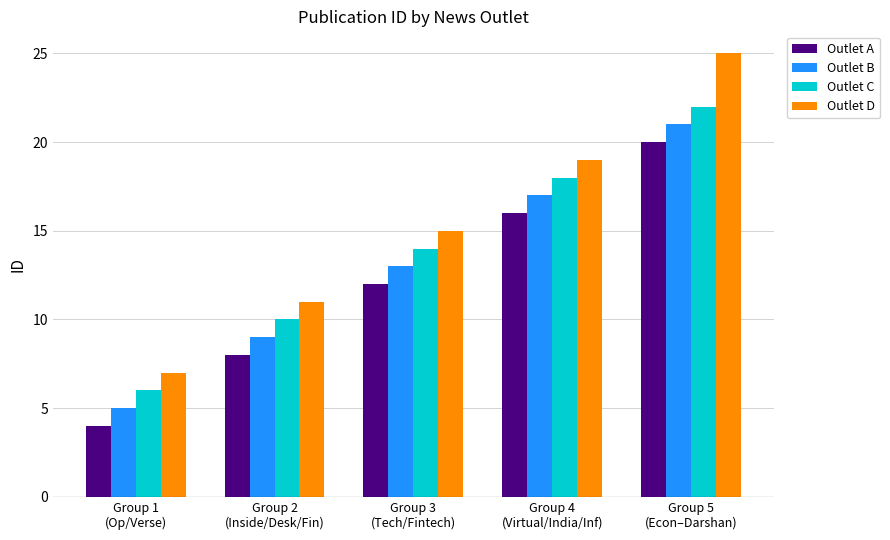

Count the number of categories in the chart.

5